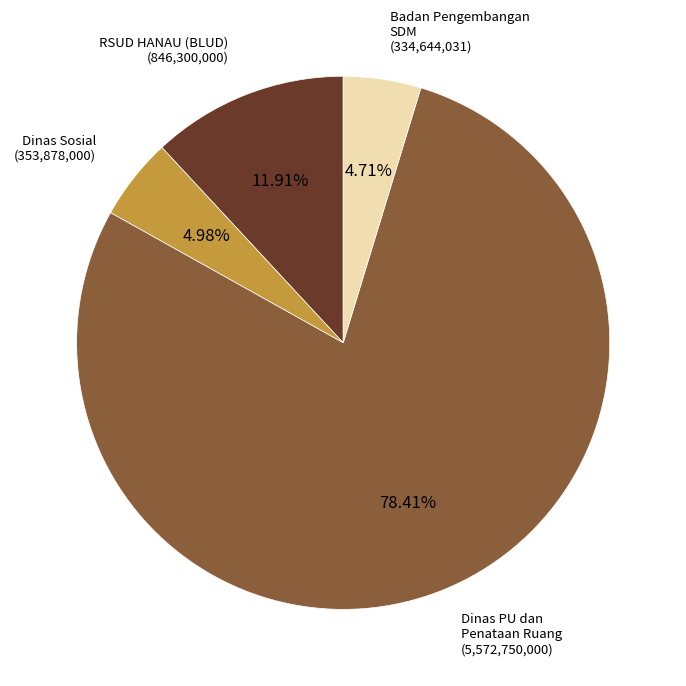

Is the sum of Dinas Sosial and Badan Pengembangan SDM greater than half?

No